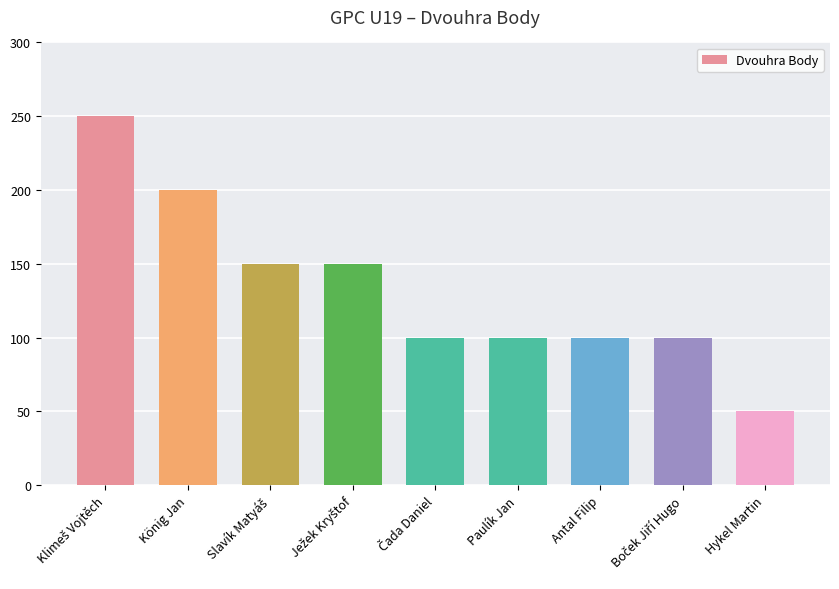

What is the smallest value displayed?

50